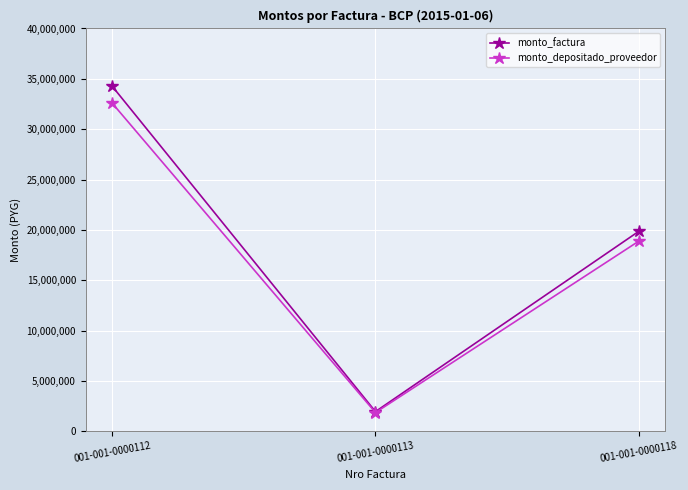

Does the chart display data point markers on the line(s)?

Yes